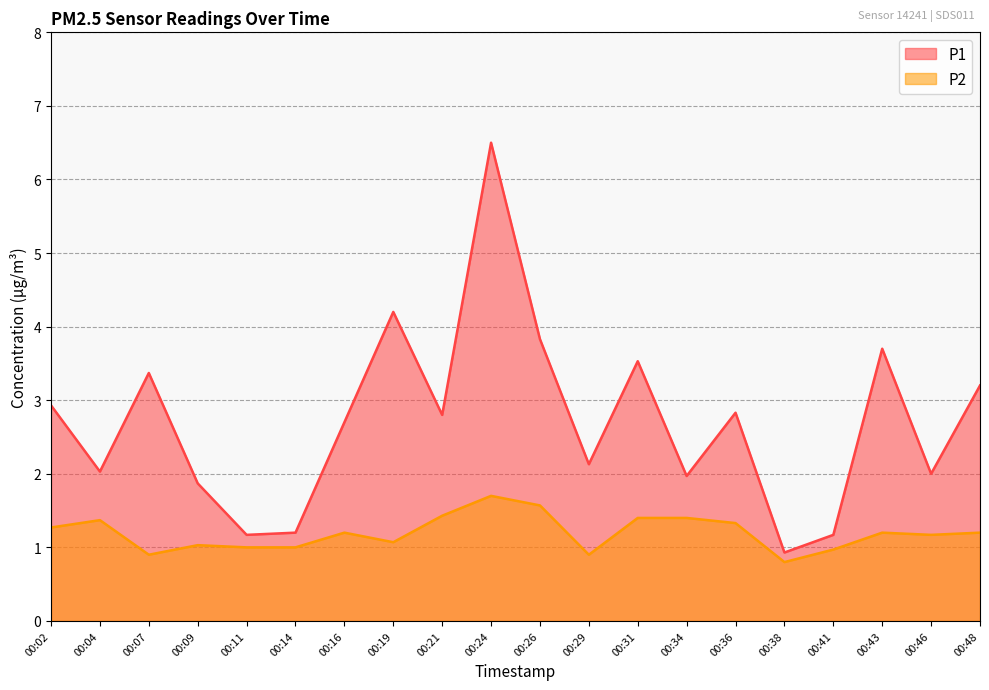

What is the total value across all series at 00:41?

2.1